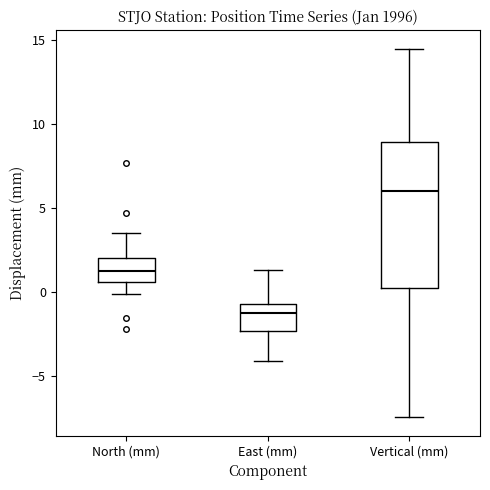

Reading left to right, transcribe this box plot: for each box, give where its median line is, the range the box spans, and where its two whiskers end, as read against the y-axis. The values are not printed on the chart, so give them approximately, as read against the axis.

North (mm): median 1.0, box 0.5 to 2.0, whiskers 0.0 to 3.5
East (mm): median -1.5, box -2.5 to -0.5, whiskers -4.0 to 1.5
Vertical (mm): median 6.0, box 0.0 to 9.0, whiskers -7.5 to 14.5